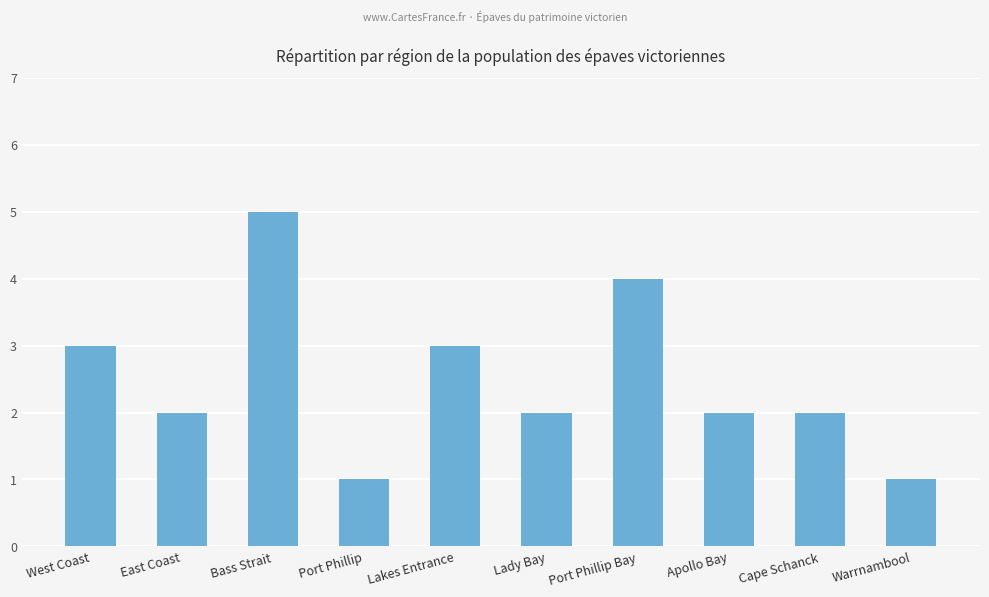

What is the sum of all values?

25